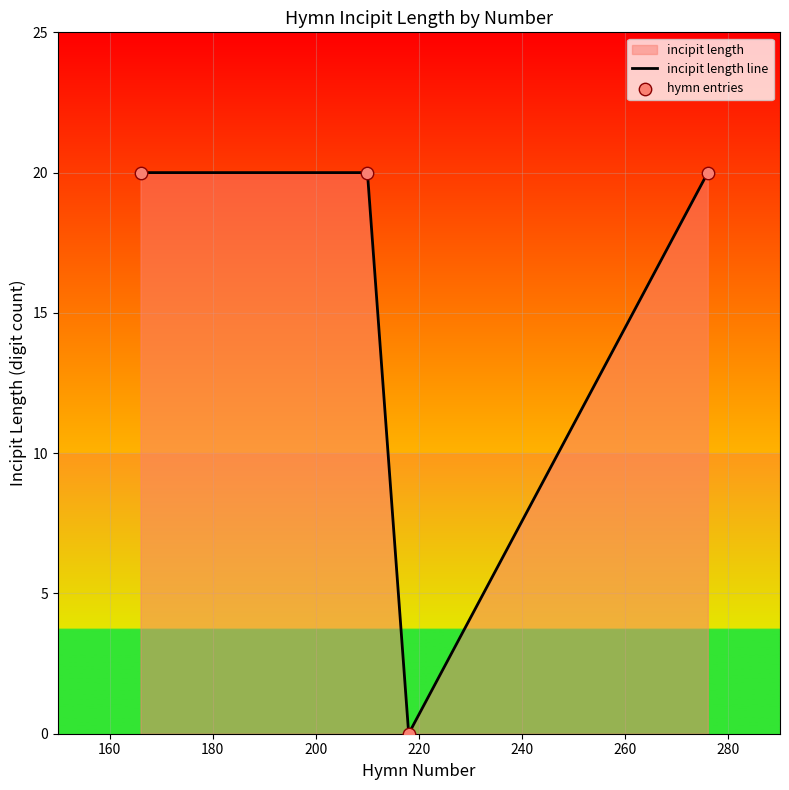

Which series has the largest Y range (max minus min)?

incipit length line